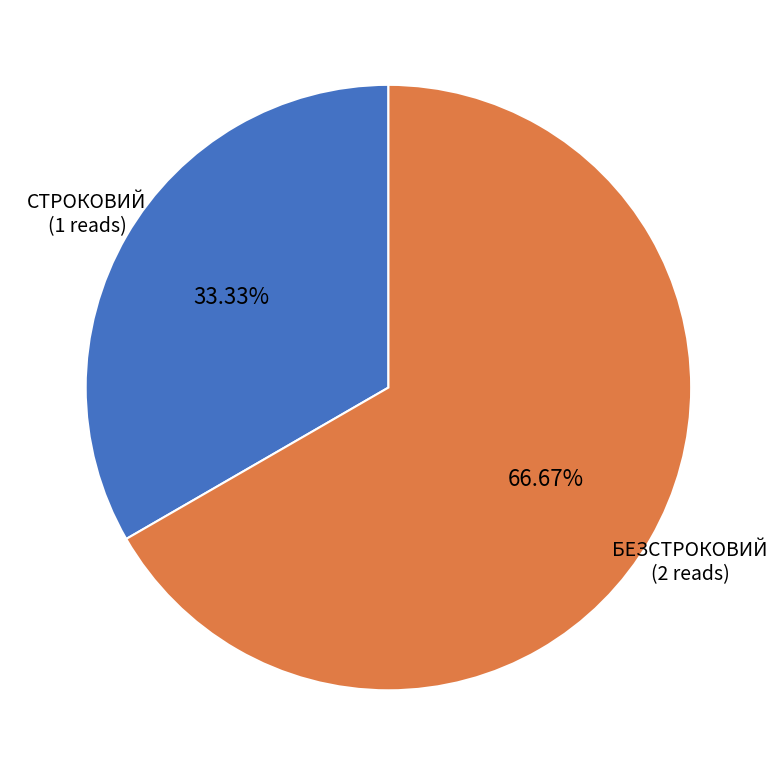

To the nearest percent, what is the difference between the largest and smallest slice percentages?

33%